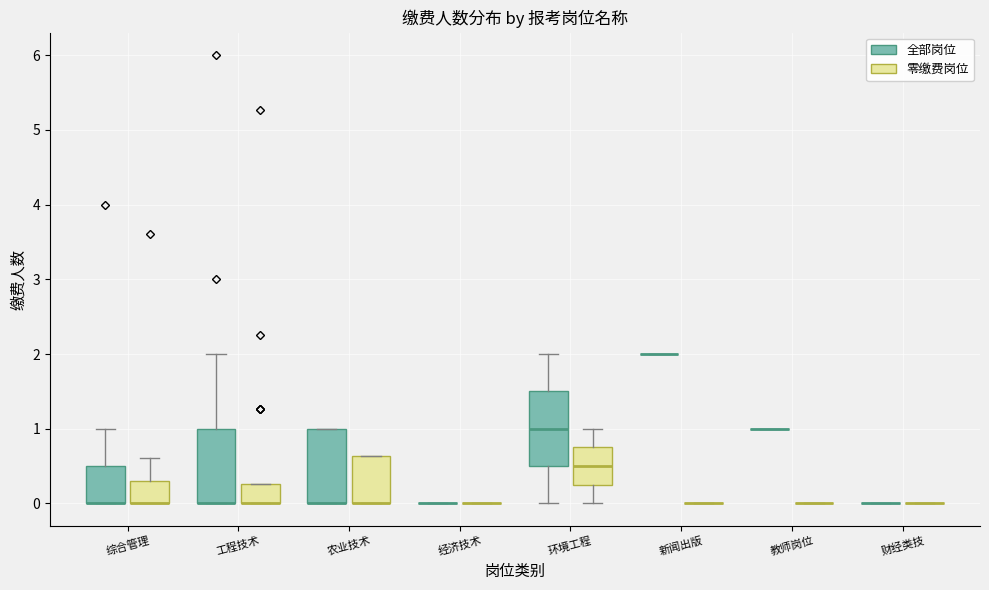

Reading left to right, read every box against the y-axis: the position of its median line, the range the box covers, and the ends of its whiskers. The values are not printed on the chart, so give them approximately, as read against the axis.

综合管理 (全部岗位): median 0.0 (drawn on the box's lower edge), box 0.0 to 0.5, whiskers 0.0 to 1.0
综合管理 (零缴费岗位): median 0.0 (drawn on the box's lower edge), box 0.0 to 0.3, whiskers 0.0 to 0.6
工程技术 (全部岗位): median 0.0 (drawn on the box's lower edge), box 0.0 to 1.0, whiskers 0.0 to 2.0
工程技术 (零缴费岗位): median 0.0 (drawn on the box's lower edge), box 0.0 to 0.3, whiskers 0.0 to 0.3
农业技术 (全部岗位): median 0.0 (drawn on the box's lower edge), box 0.0 to 1.0, whiskers 0.0 to 1.0
农业技术 (零缴费岗位): median 0.0 (drawn on the box's lower edge), box 0.0 to 0.6, whiskers 0.0 to 0.6
经济技术 (全部岗位): box collapsed to a line at 0.0, whiskers 0.0 to 0.0
经济技术 (零缴费岗位): box collapsed to a line at 0.0, whiskers 0.0 to 0.0
环境工程 (全部岗位): median 1.0, box 0.5 to 1.5, whiskers 0.0 to 2.0
环境工程 (零缴费岗位): median 0.5, box 0.3 to 0.8, whiskers 0.0 to 1.0
新闻出版 (全部岗位): box collapsed to a line at 2.0, whiskers 2.0 to 2.0
新闻出版 (零缴费岗位): box collapsed to a line at 0.0, whiskers 0.0 to 0.0
教师岗位 (全部岗位): box collapsed to a line at 1.0, whiskers 1.0 to 1.0
教师岗位 (零缴费岗位): box collapsed to a line at 0.0, whiskers 0.0 to 0.0
财经类技 (全部岗位): box collapsed to a line at 0.0, whiskers 0.0 to 0.0
财经类技 (零缴费岗位): box collapsed to a line at 0.0, whiskers 0.0 to 0.0